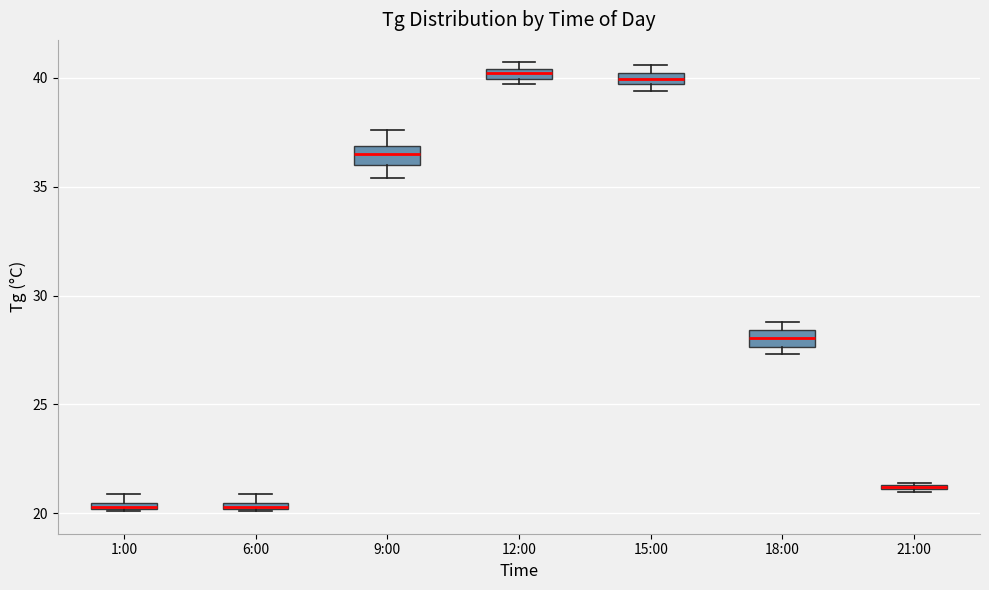

Where is the lower edge of the box for 1:00 on the y-axis? The values are not printed on the chart, so give them approximately, as read against the axis.

20.0